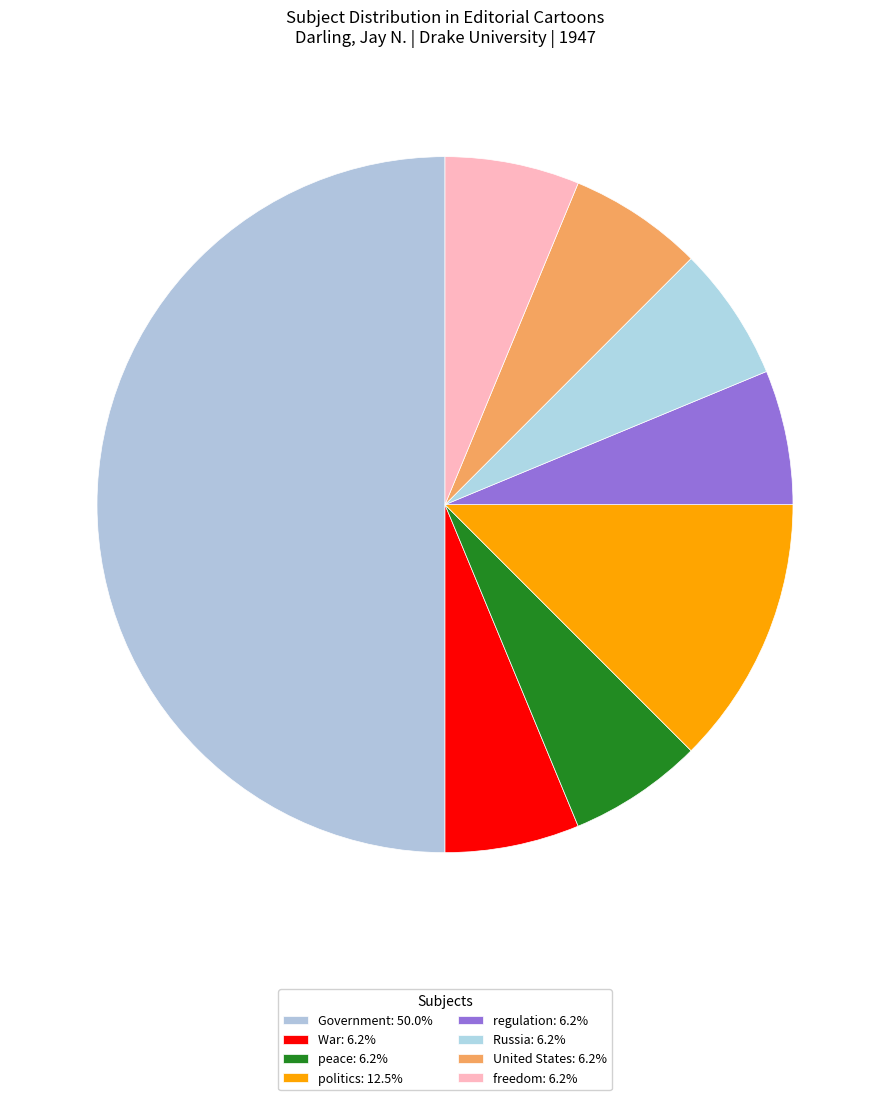

How many segments does this pie chart have?

8